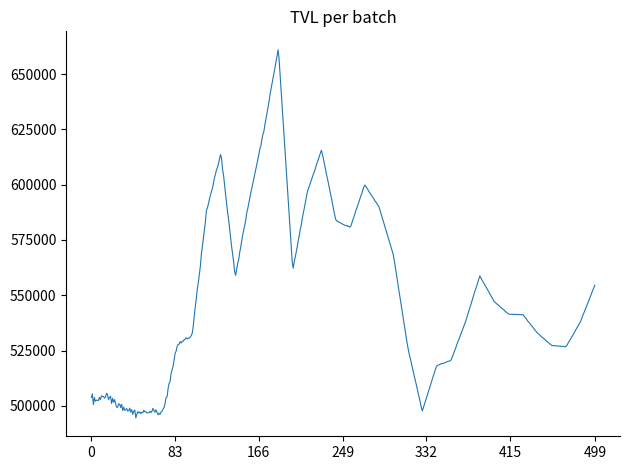

What is the maximum value shown in the chart?

660991.5